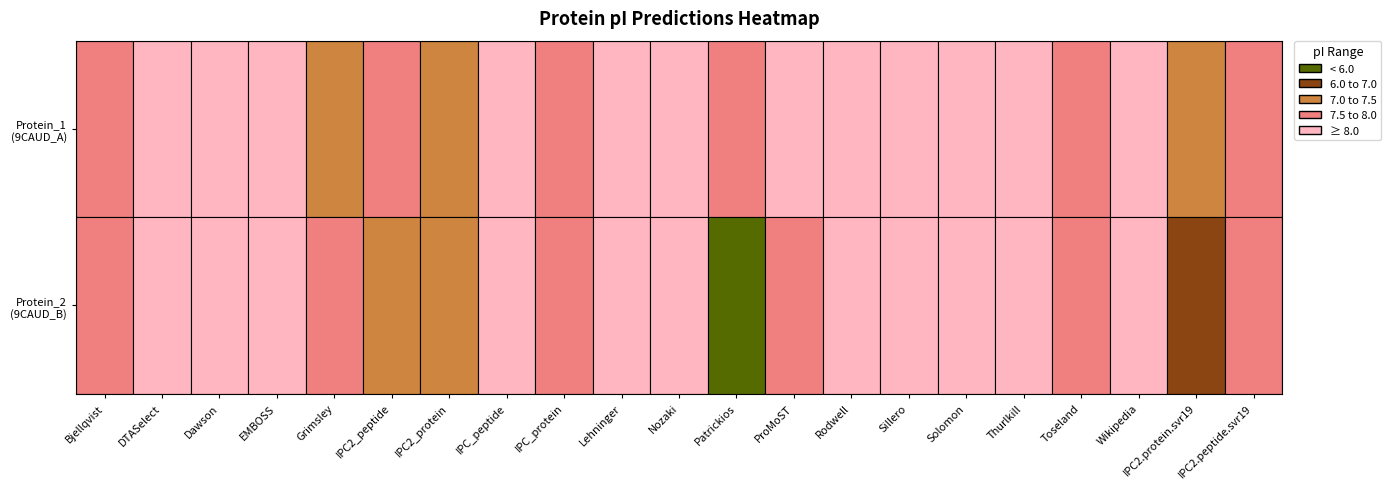

What is the maximum value shown in the chart?

8.9